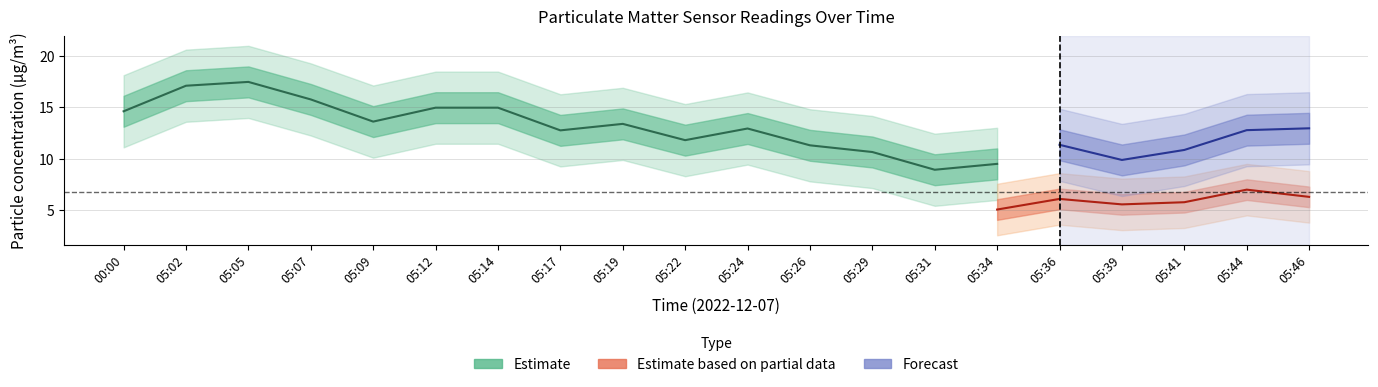

What is the difference between the highest and lowest values at 05:46?

6.6